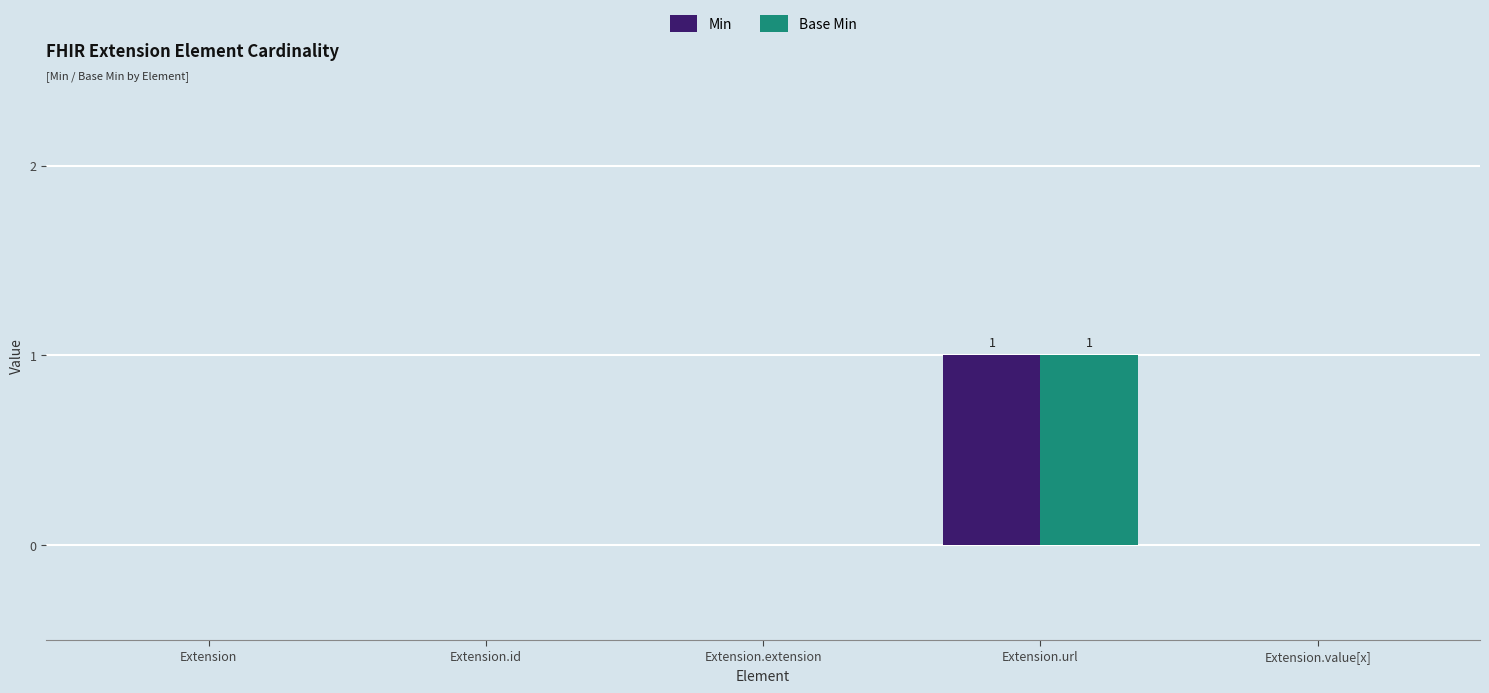

Reading left to right, what are all the values shown in this chart?

Min: Extension=0	Extension.id=0	Extension.extension=0	Extension.url=1	Extension.value[x]=0
Base Min: Extension=0	Extension.id=0	Extension.extension=0	Extension.url=1	Extension.value[x]=0